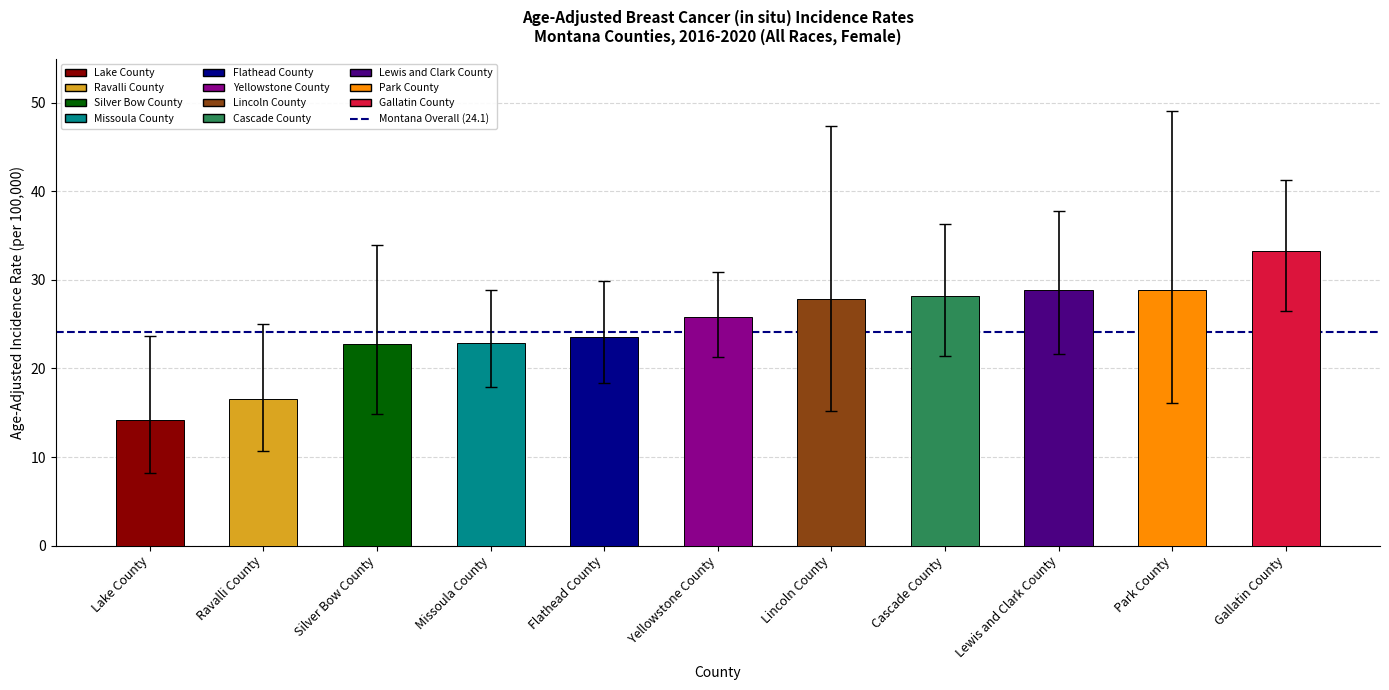

How many data points does each series have?

11